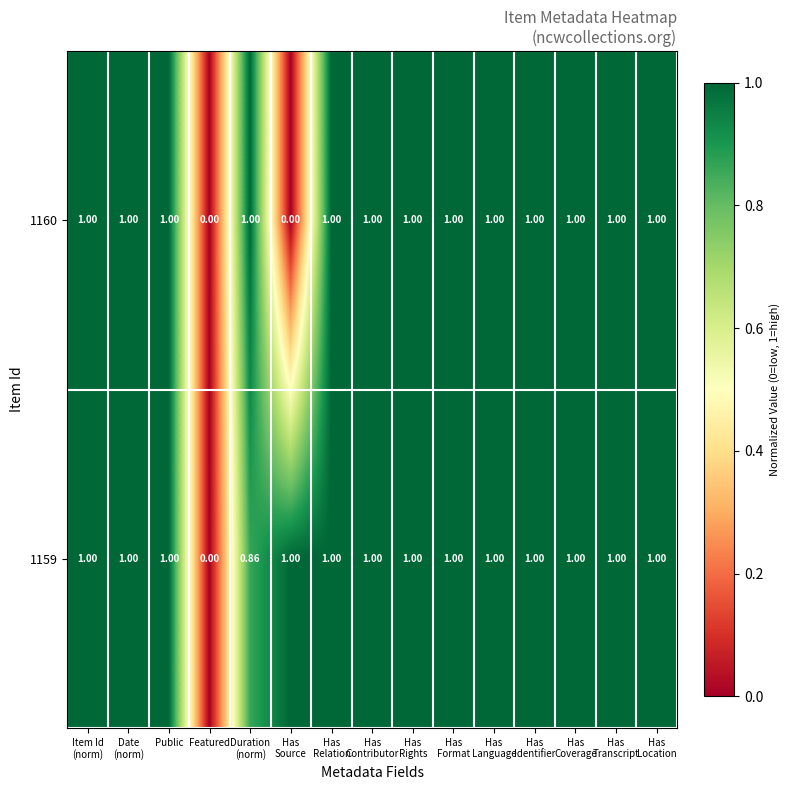

How many values in the 1160 series are below 1?

2